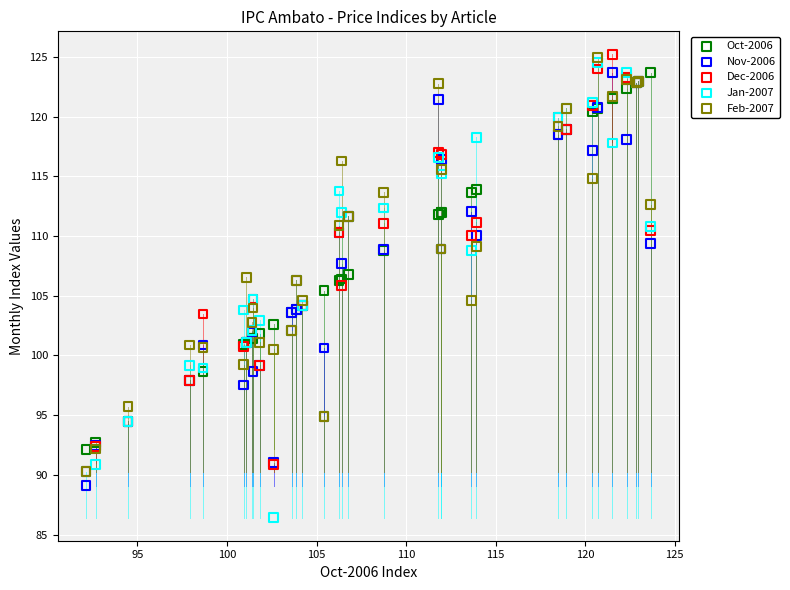

Which series has the largest Y range (max minus min)?

Jan-2007